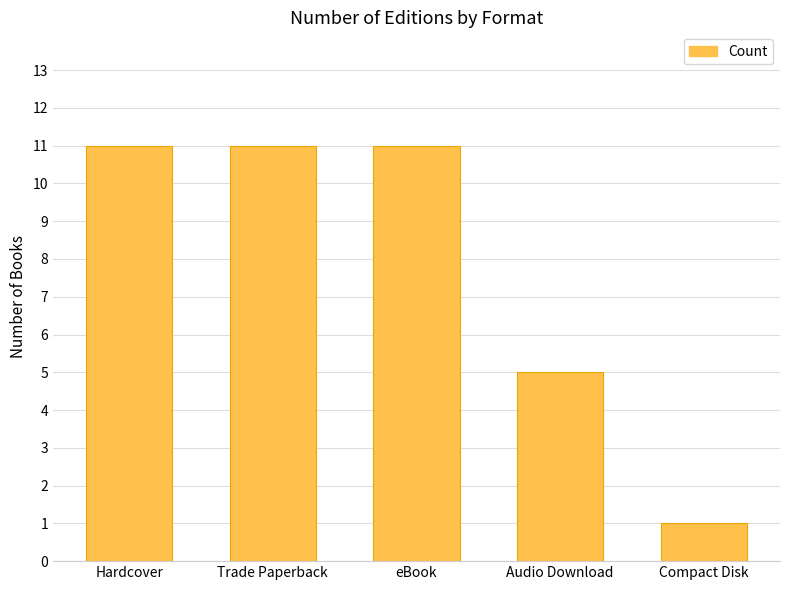

Reading left to right, list all the values displayed in this chart.

Hardcover=11	Trade Paperback=11	eBook=11	Audio Download=5	Compact Disk=1